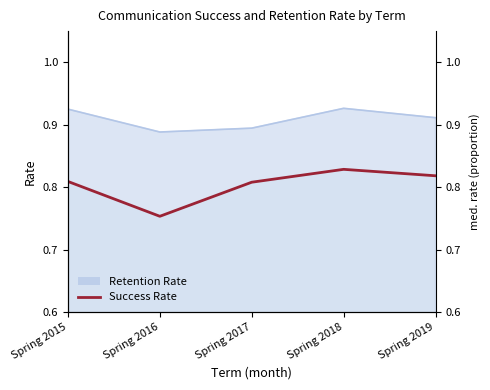

True or false: Success Rate and Retention Rate intersect in this chart.

False